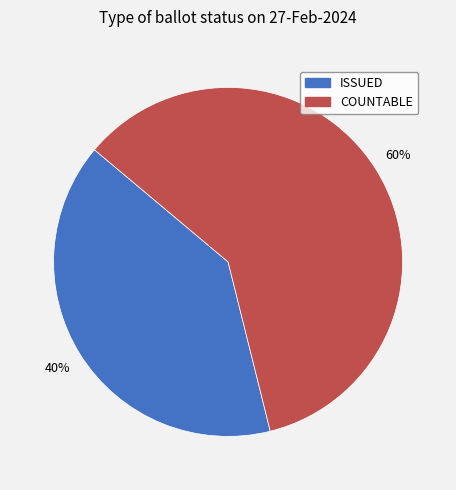

The COUNTABLE slice represents 60% of the pie. True or false?

True